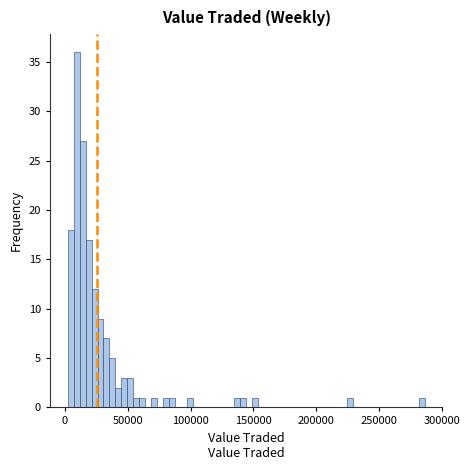

Around what value on the x-axis is the tallest bar? Give the approximate position of its centre, as read against the axis.

10000